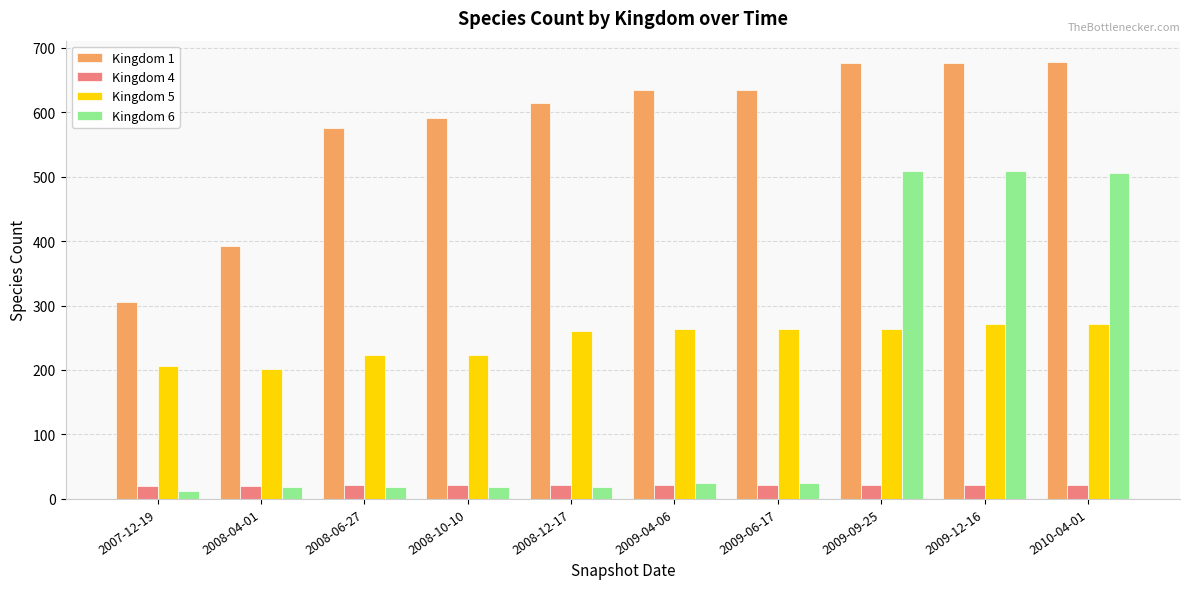

Rank the series by their maximum value, from highest to lowest.

Kingdom 1, Kingdom 6, Kingdom 5, Kingdom 4